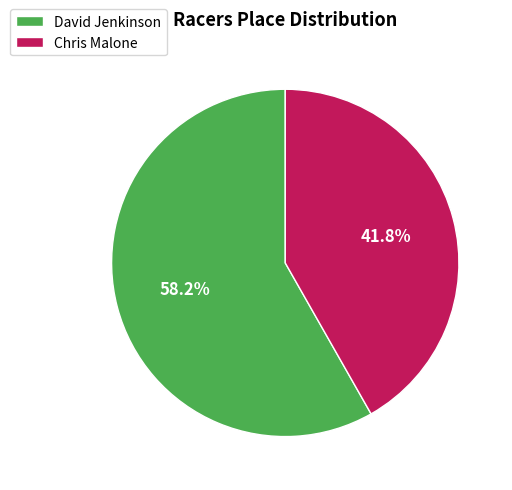

How many segments does this pie chart have?

2